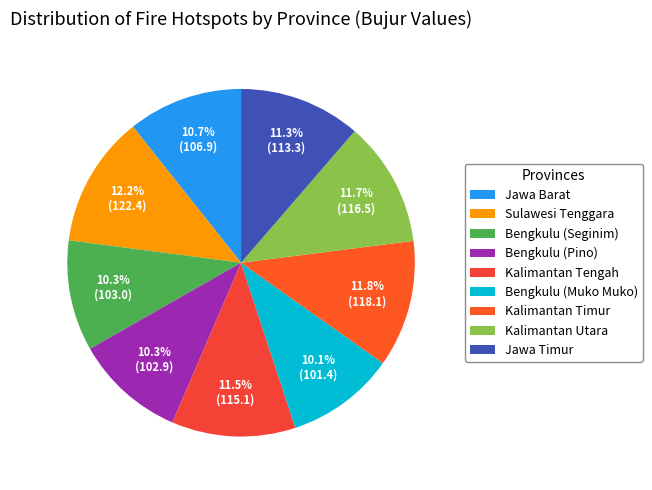

What is the largest slice in the pie chart?

Sulawesi Tenggara